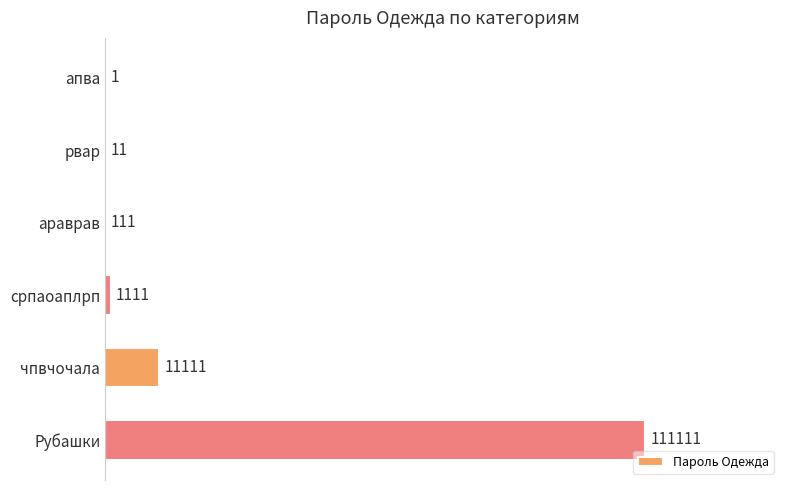

Where is the data nearest to the value 55556?

чпвчочала